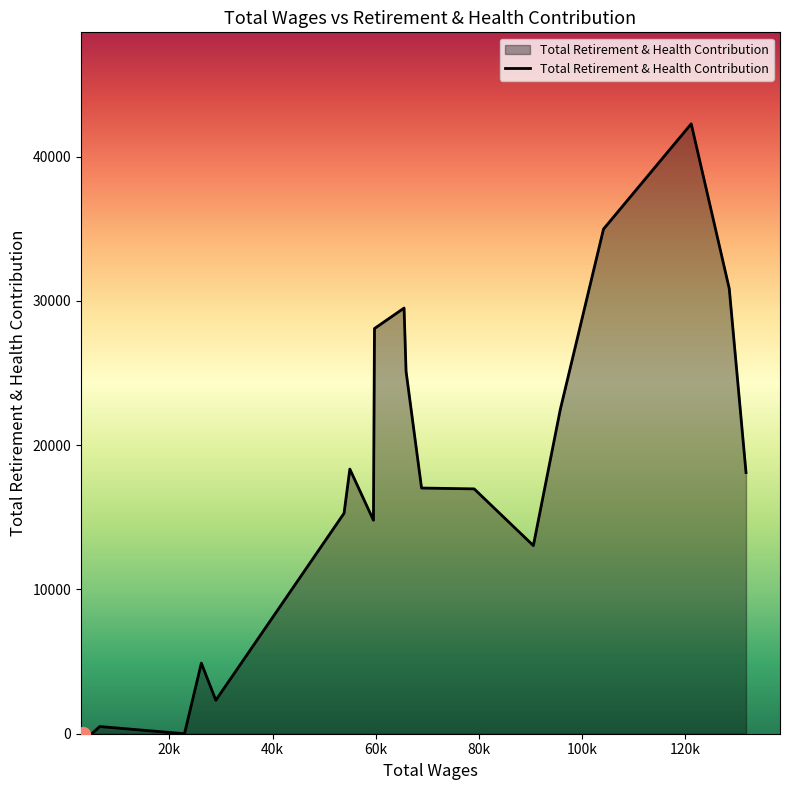

What is the greatest value displayed?

42274